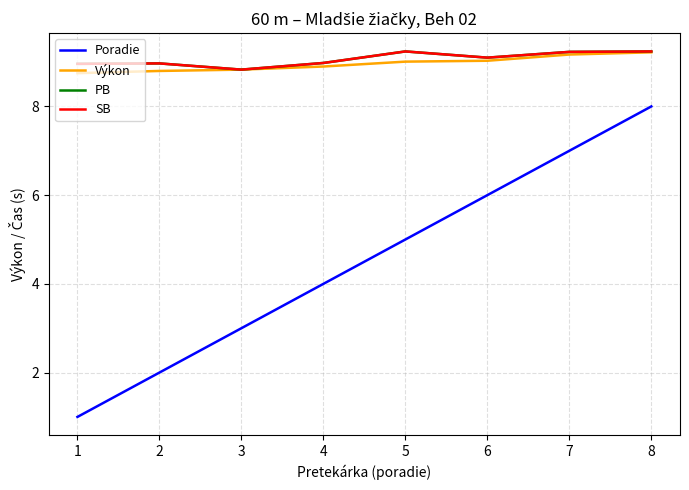

Does the chart display data point markers on the line(s)?

No